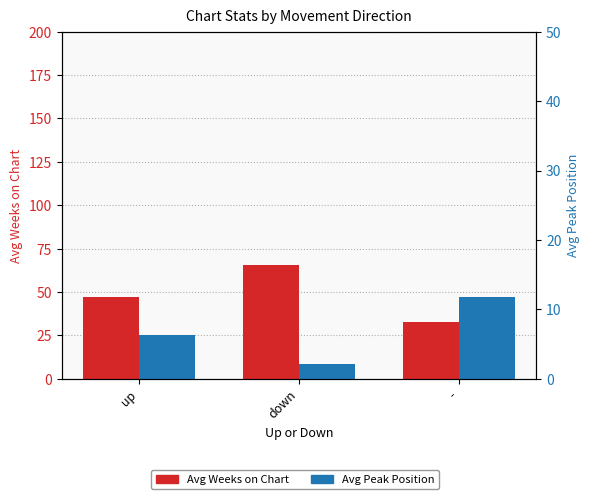

What is the value of the Avg Peak Position bar at the 3rd from the left?

11.8